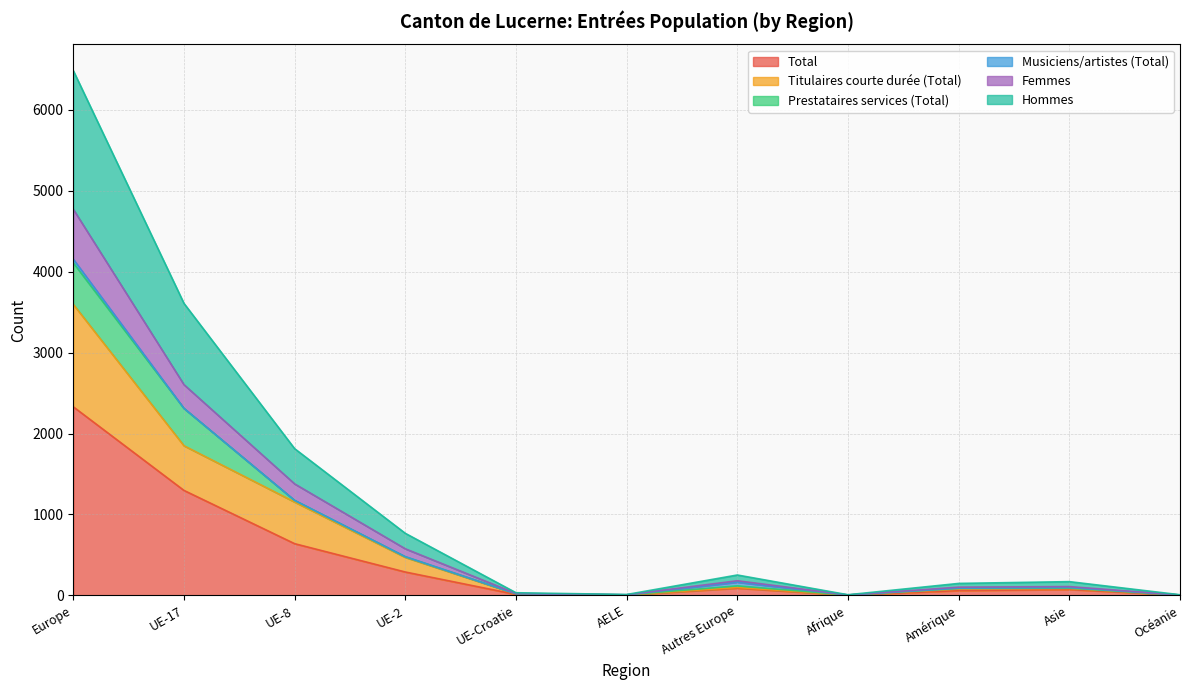

True or false: Titulaires courte durée (Total) and Femmes intersect in this chart.

False